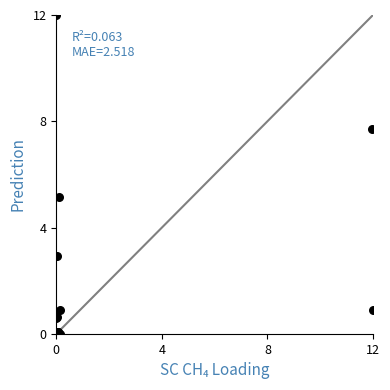

What Y value in the scatter plot is closest to 6?

5.2